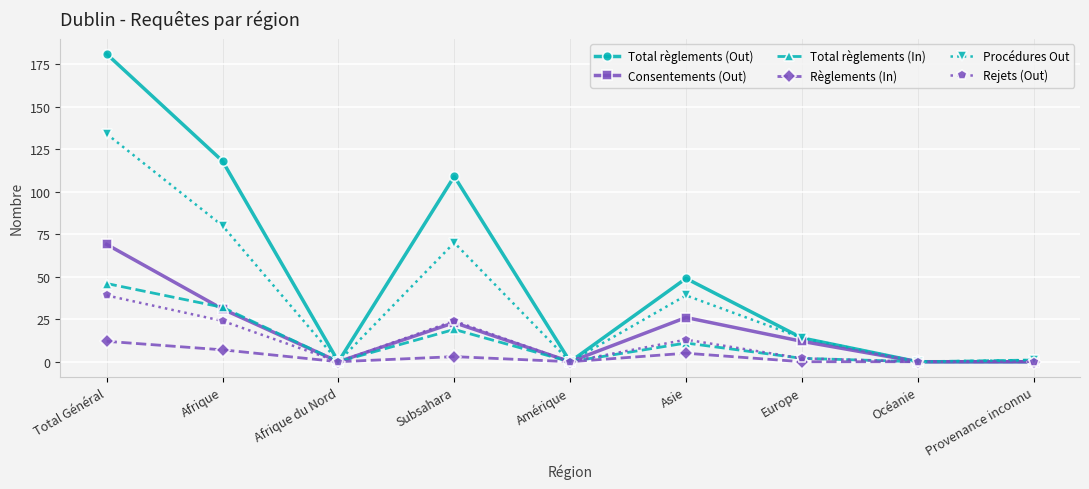

Between Afrique and Provenance inconnu, which series saw the biggest shift?

Total règlements (Out)